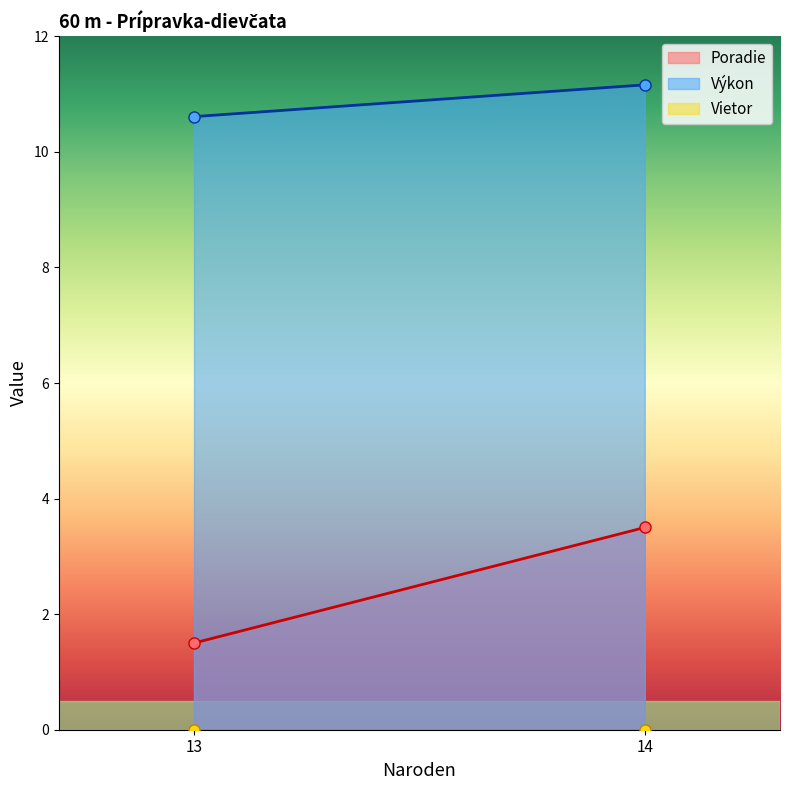

At how many categories does at least one series exceed 0?

2